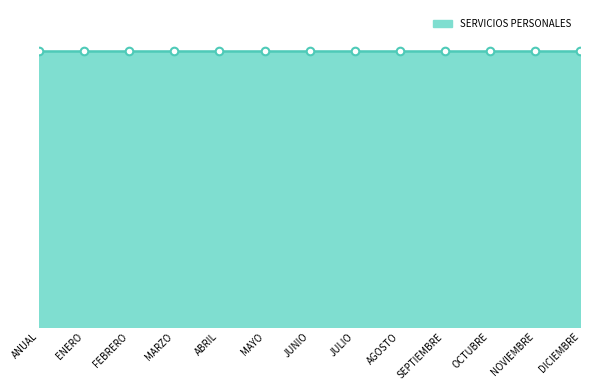

What is the change in value from AGOSTO to DICIEMBRE?

-92.0